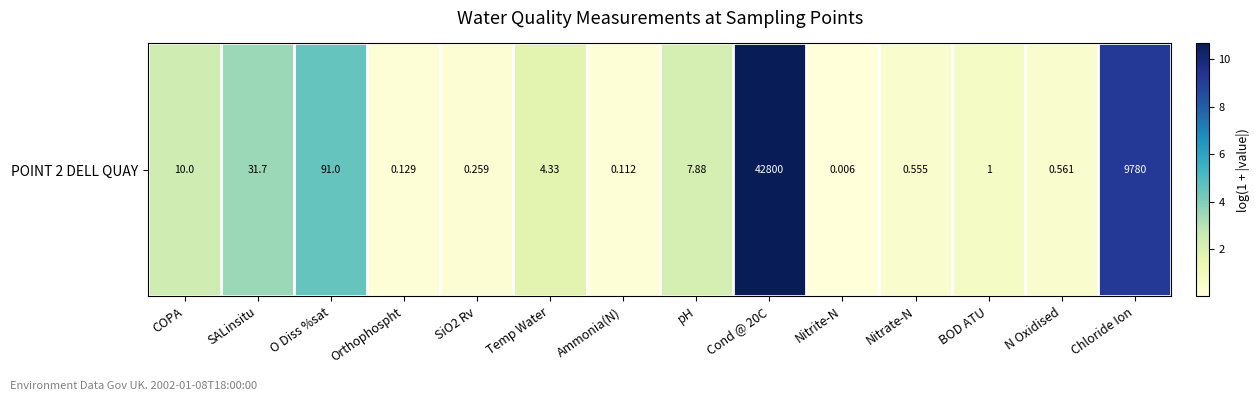

What is the sum of all values?

36.2